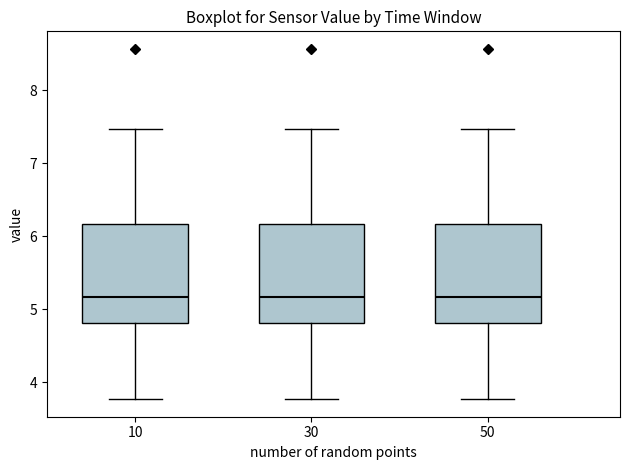

Reading left to right, transcribe this box plot: for each box, give where its median line is, the range the box spans, and where its two whiskers end, as read against the y-axis. The values are not printed on the chart, so give them approximately, as read against the axis.

10: median 5.2, box 4.8 to 6.2, whiskers 3.8 to 7.5
30: median 5.2, box 4.8 to 6.2, whiskers 3.8 to 7.5
50: median 5.2, box 4.8 to 6.2, whiskers 3.8 to 7.5